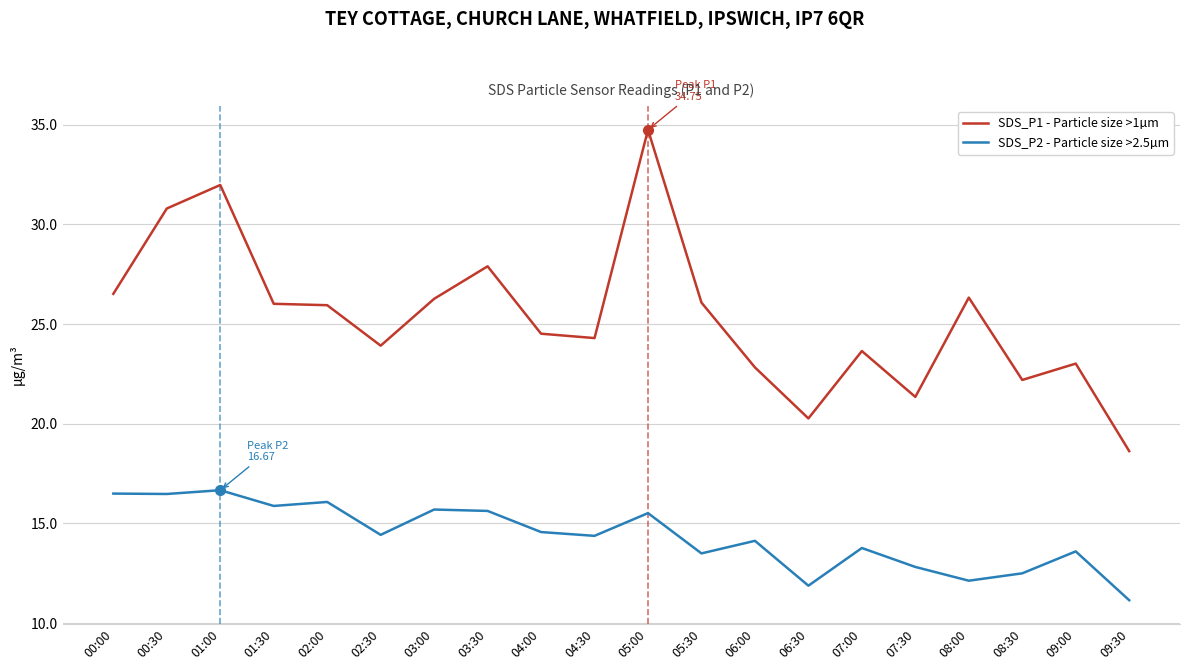

Which label corresponds to the smallest value in the chart?

09:30